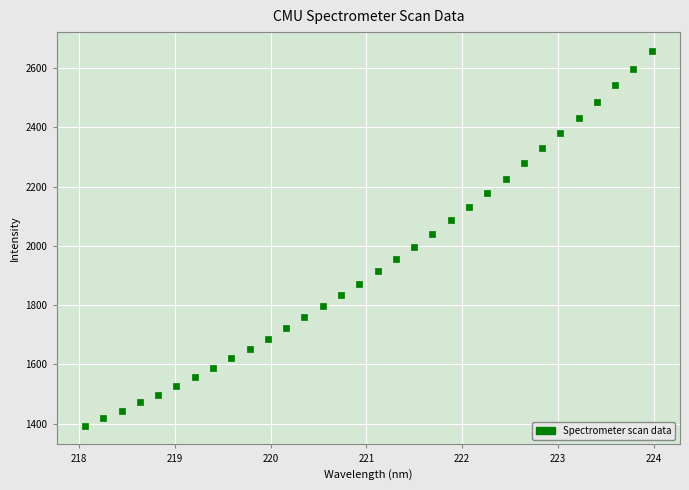

What is the range of Y values (max minus min)?

1265.0